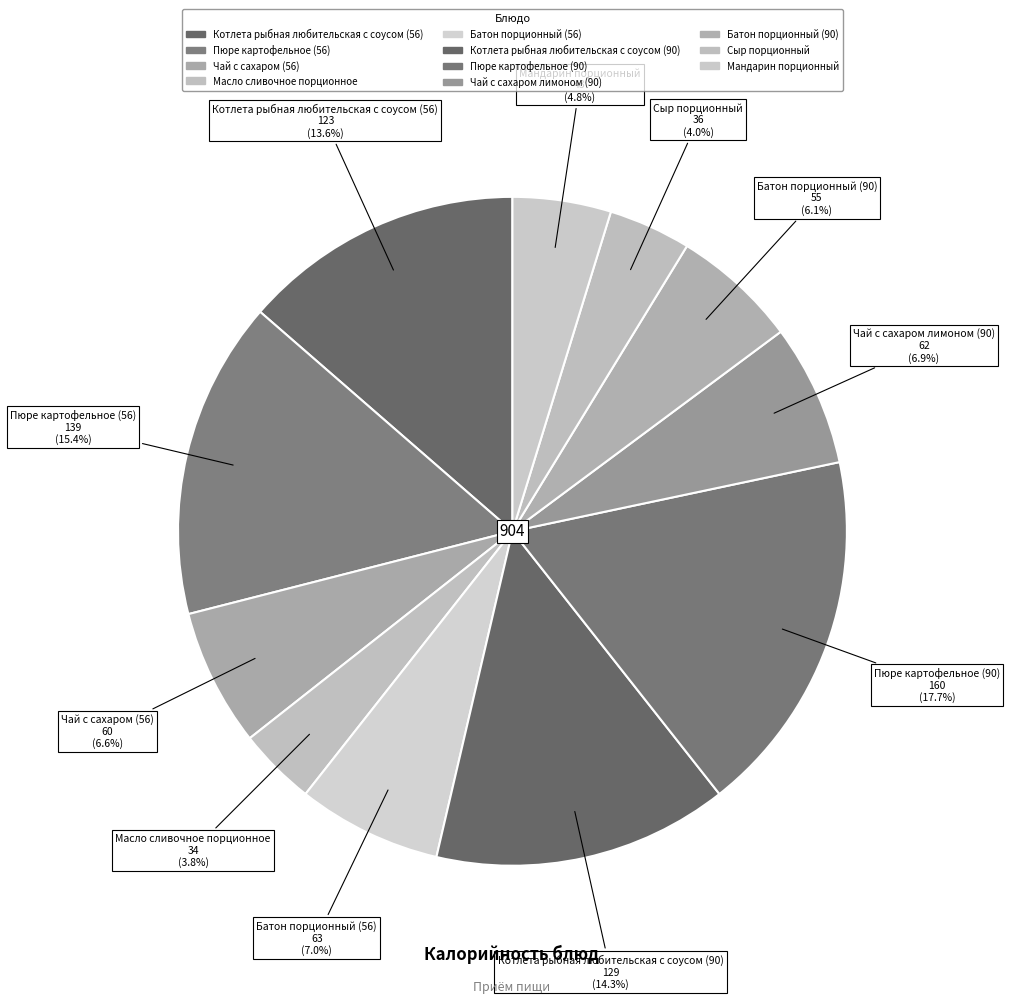

What percentage is the Батон порционный (90) slice, to the nearest percent?

6%